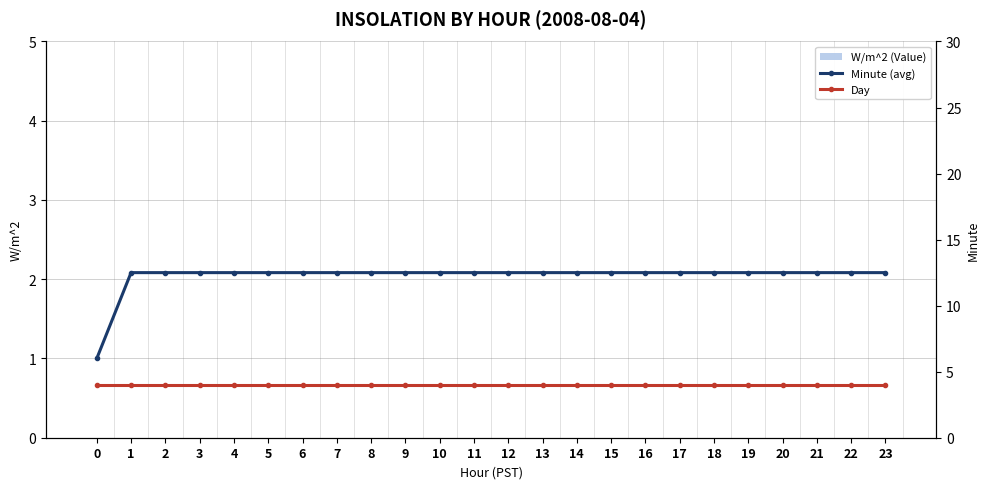

What is the approximate value of Day at 20?

4.0